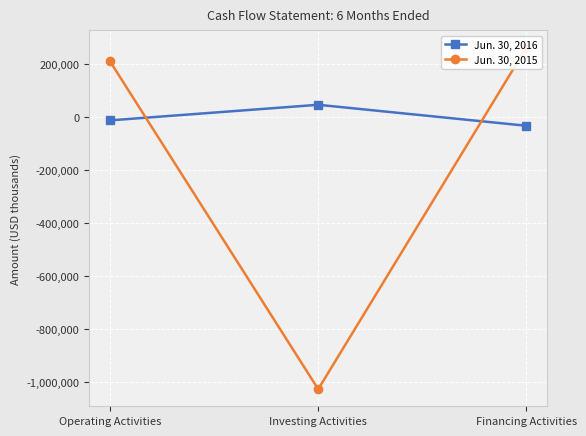

Reading left to right, extract all data points from this chart.

Jun. 30, 2016: Operating Activities=-12802	Investing Activities=46004	Financing Activities=-33202
Jun. 30, 2015: Operating Activities=209908	Investing Activities=-1026494	Financing Activities=261898